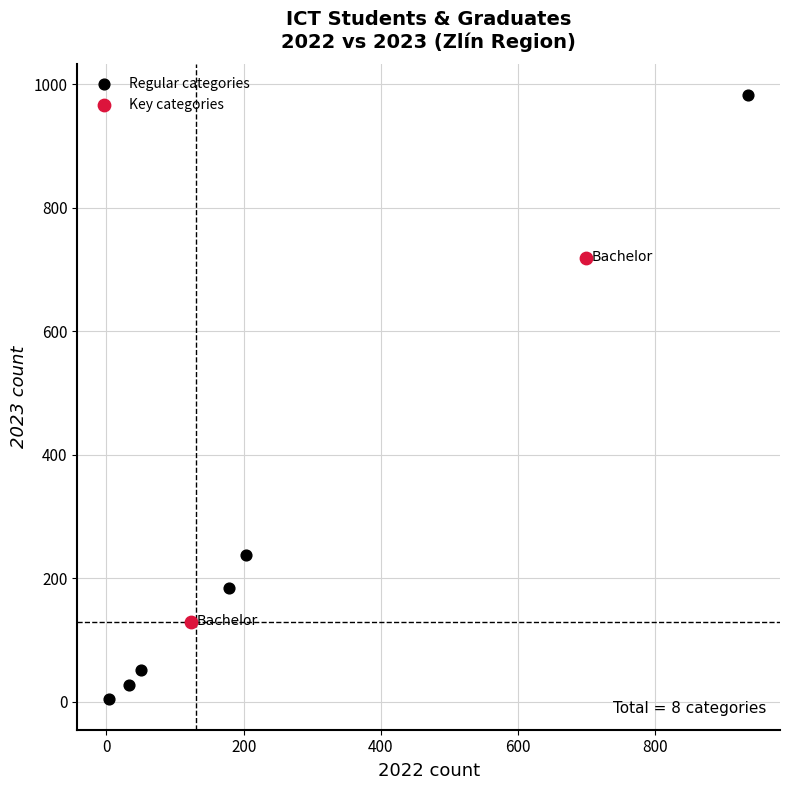

Which series contains the lowest Y value?

Regular categories